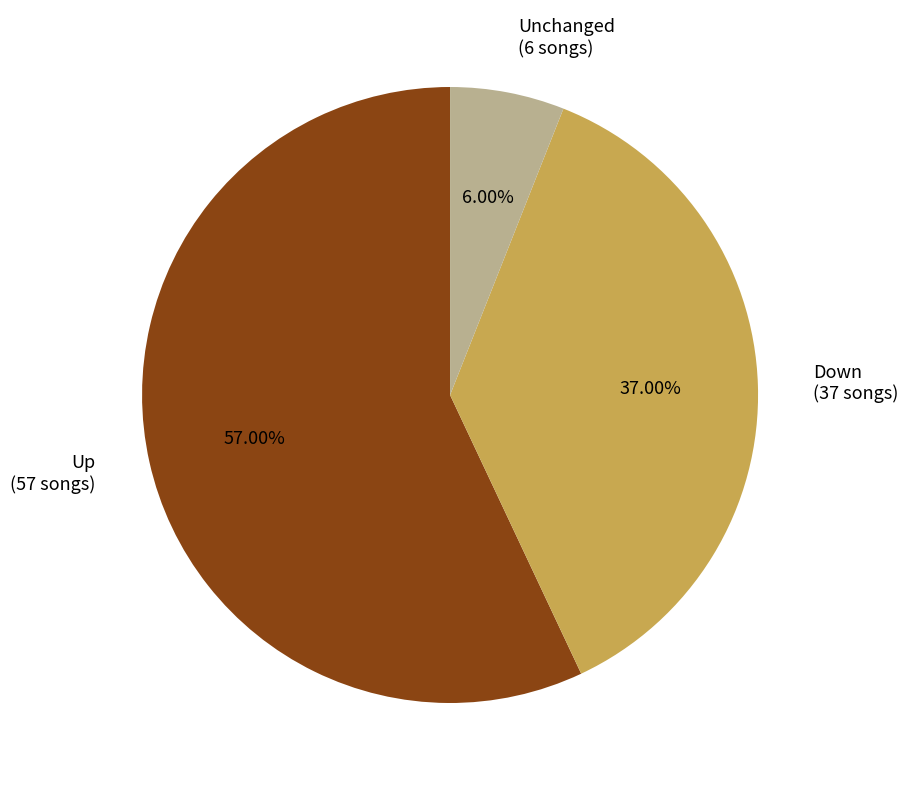

What is the largest slice in the pie chart?

Up (57 songs)